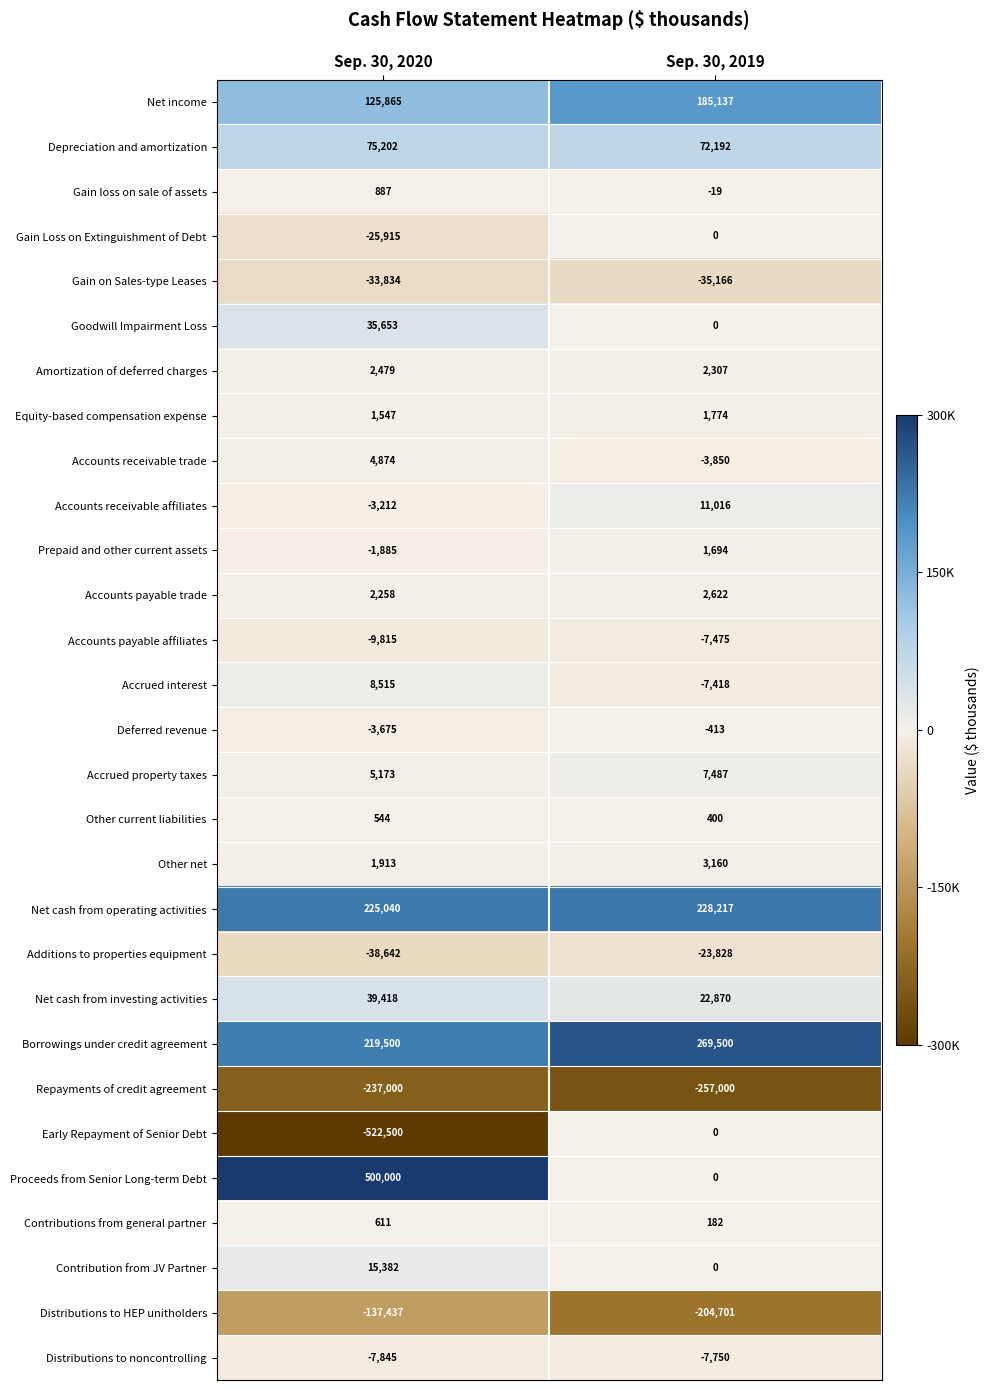

What is the difference between the maximum and minimum values in the Accrued property taxes series?

2314